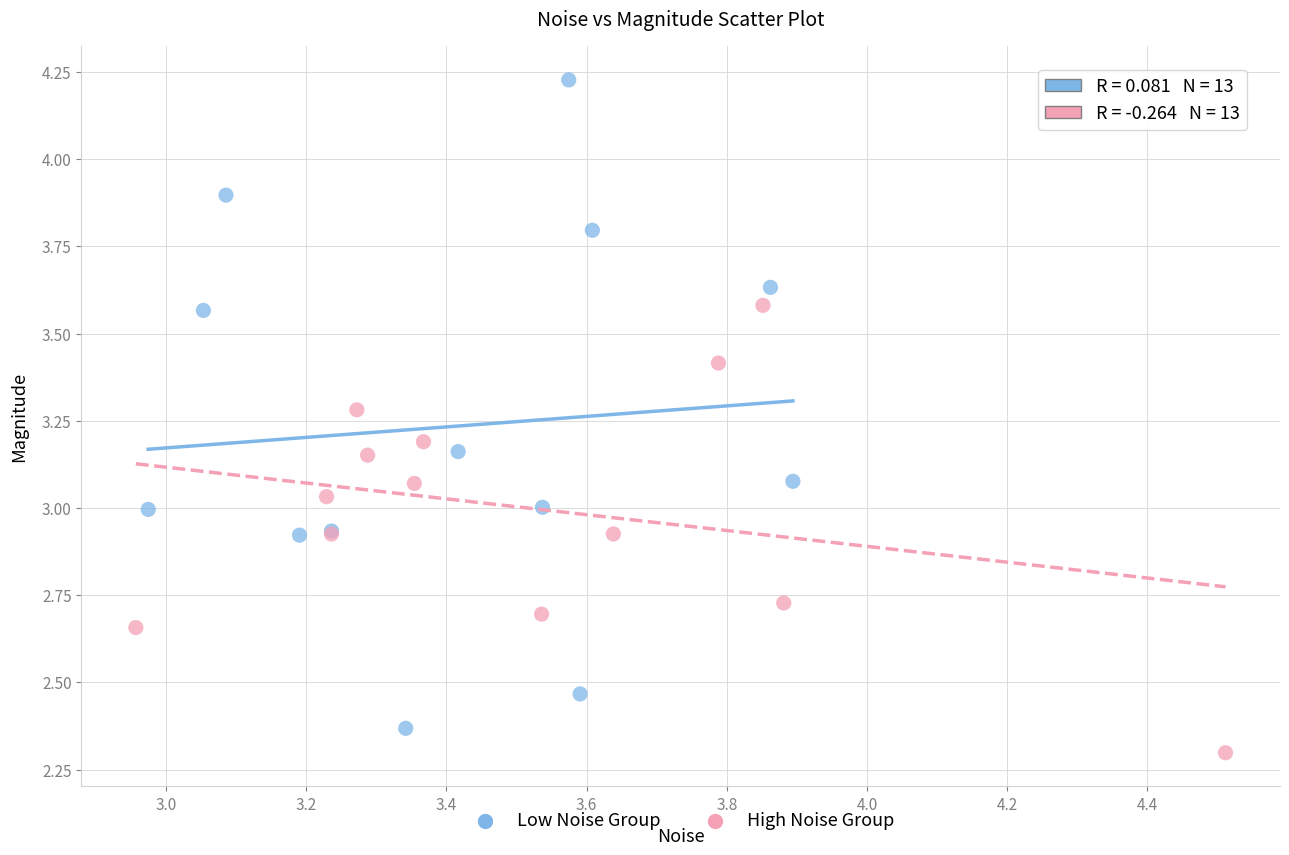

Which series contains the highest Y value?

Low Noise Group